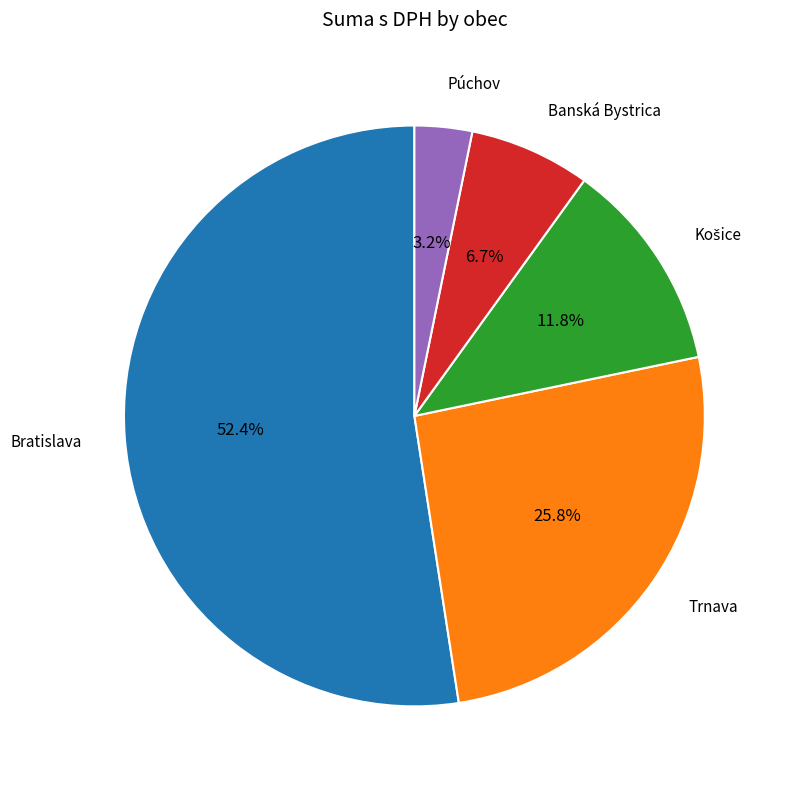

To the nearest percent, what is the average slice percentage?

20%